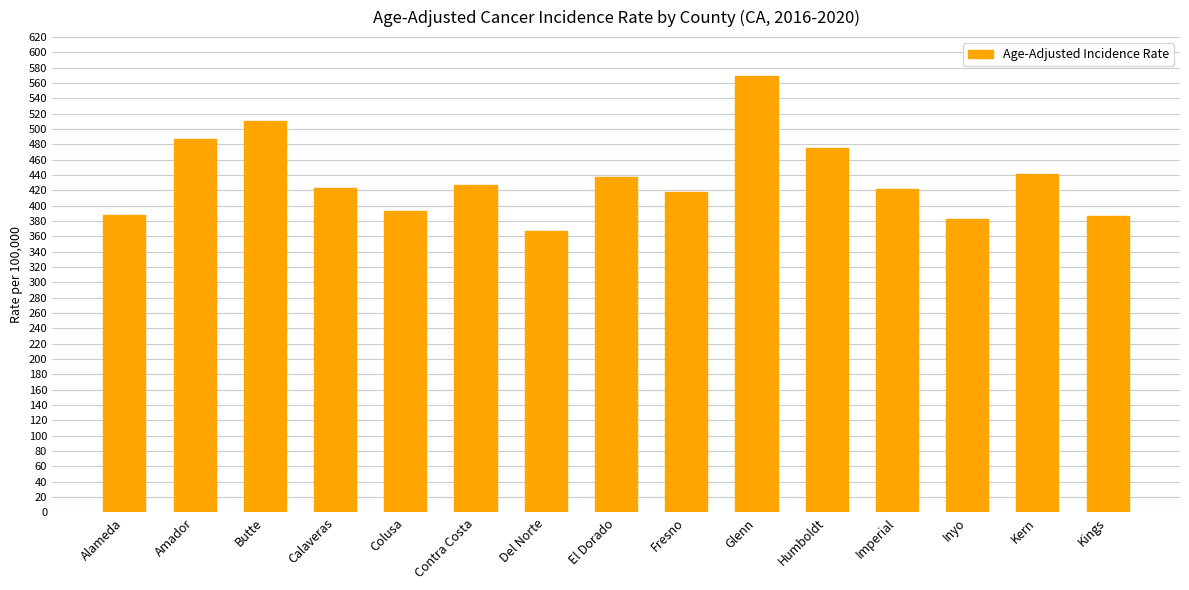

What is the sum of all values?

6531.4